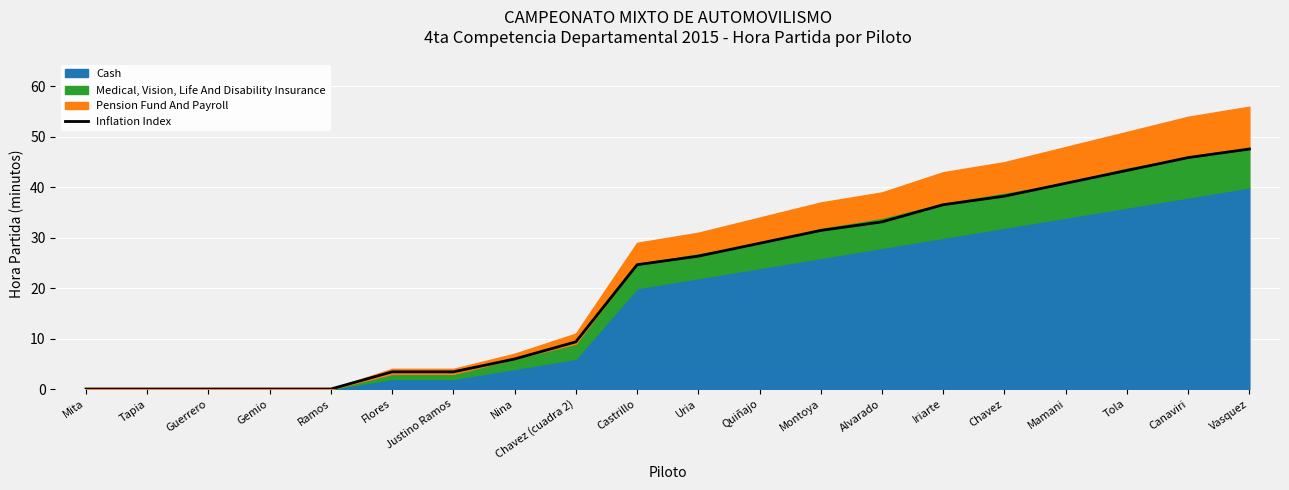

What is the maximum value shown in the chart?

47.6